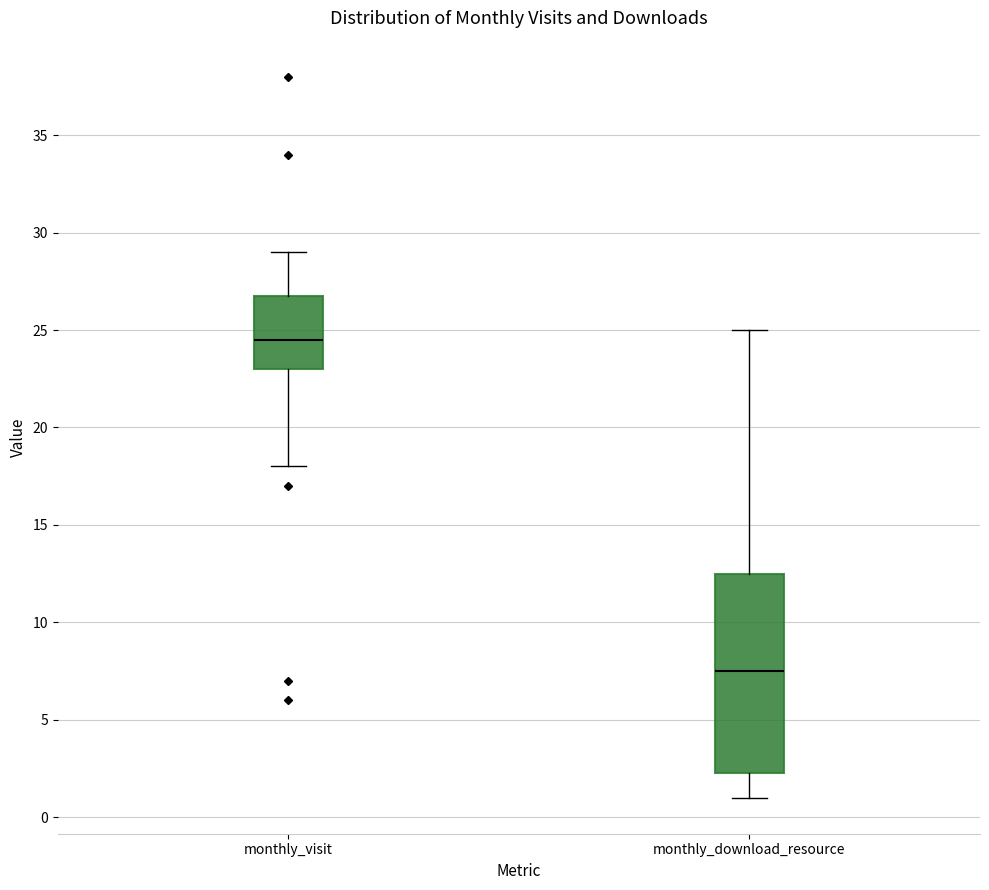

Reading left to right, transcribe this box plot: for each box, give where its median line is, the range the box spans, and where its two whiskers end, as read against the y-axis. The values are not printed on the chart, so give them approximately, as read against the axis.

monthly_visit: median 24.5, box 23.0 to 27.0, whiskers 18.0 to 29.0
monthly_download_resource: median 7.5, box 2.5 to 12.5, whiskers 1.0 to 25.0